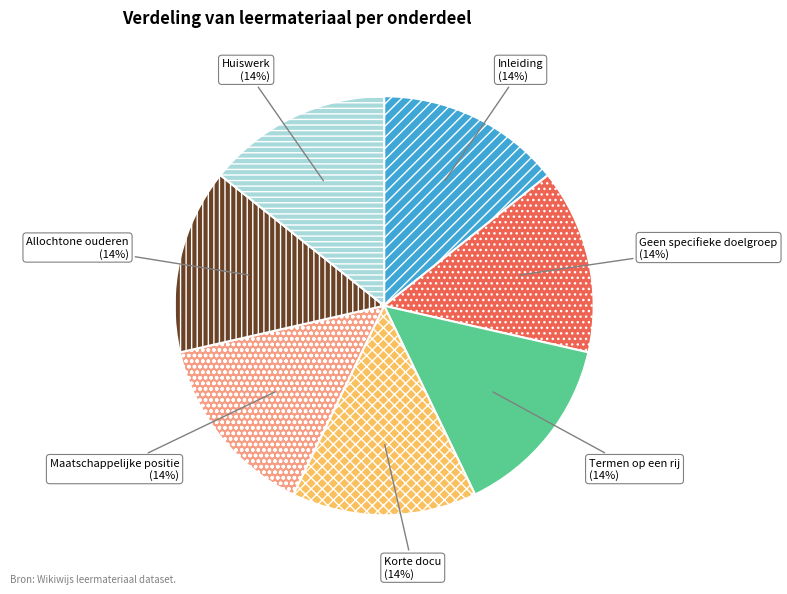

Combined, do Huiswerk and Geen specifieke doelgroep account for over 50%?

No